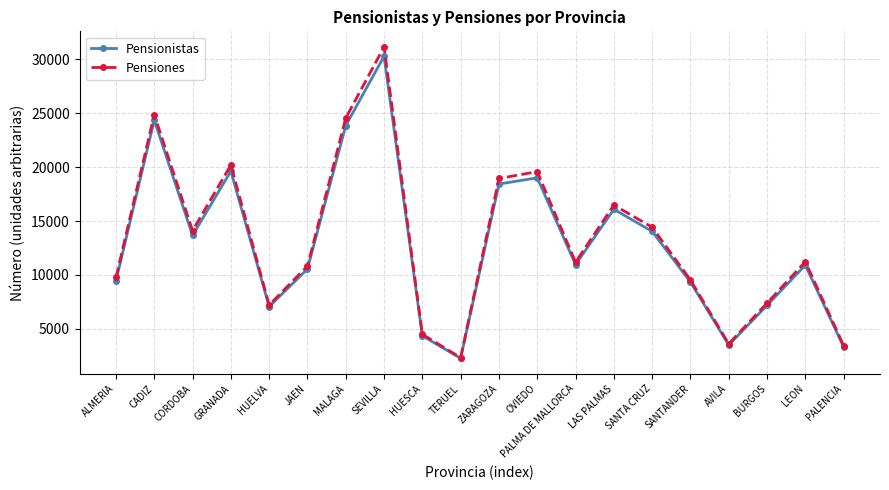

What is the difference between the highest and lowest values at TERUEL?

62